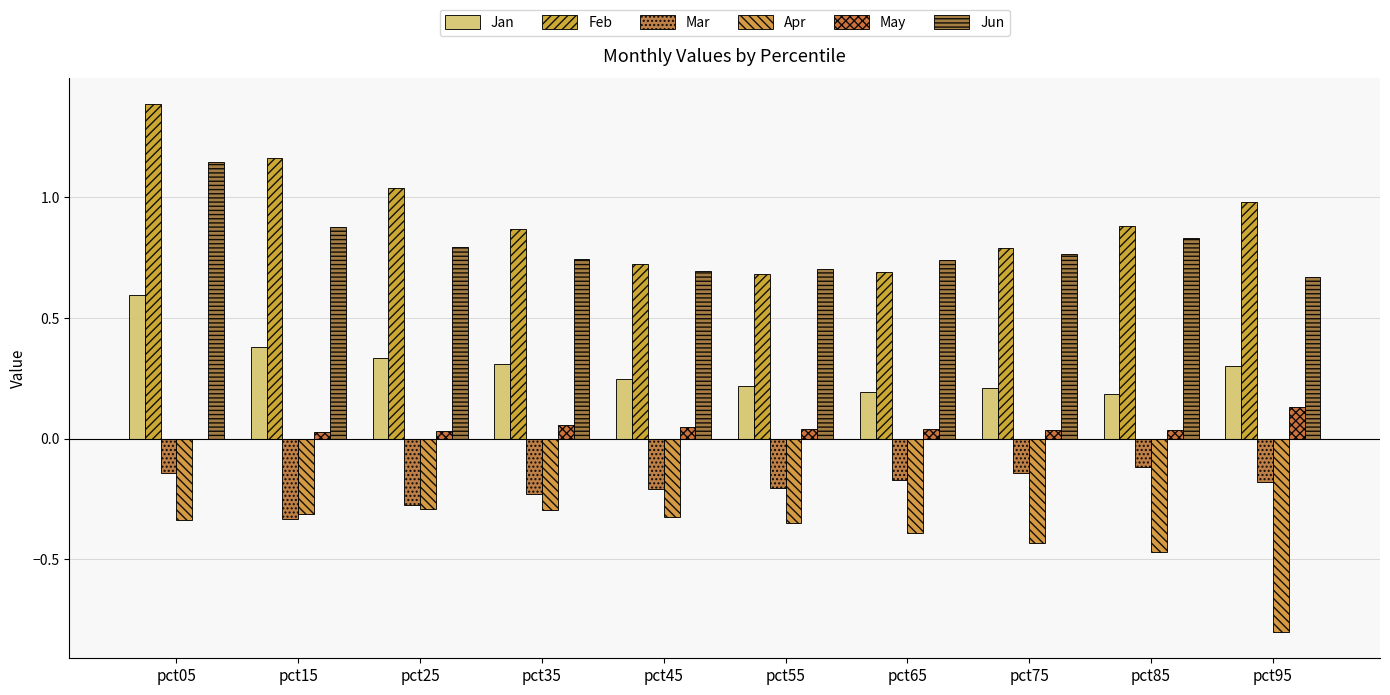

How many groups of bars are there?

10